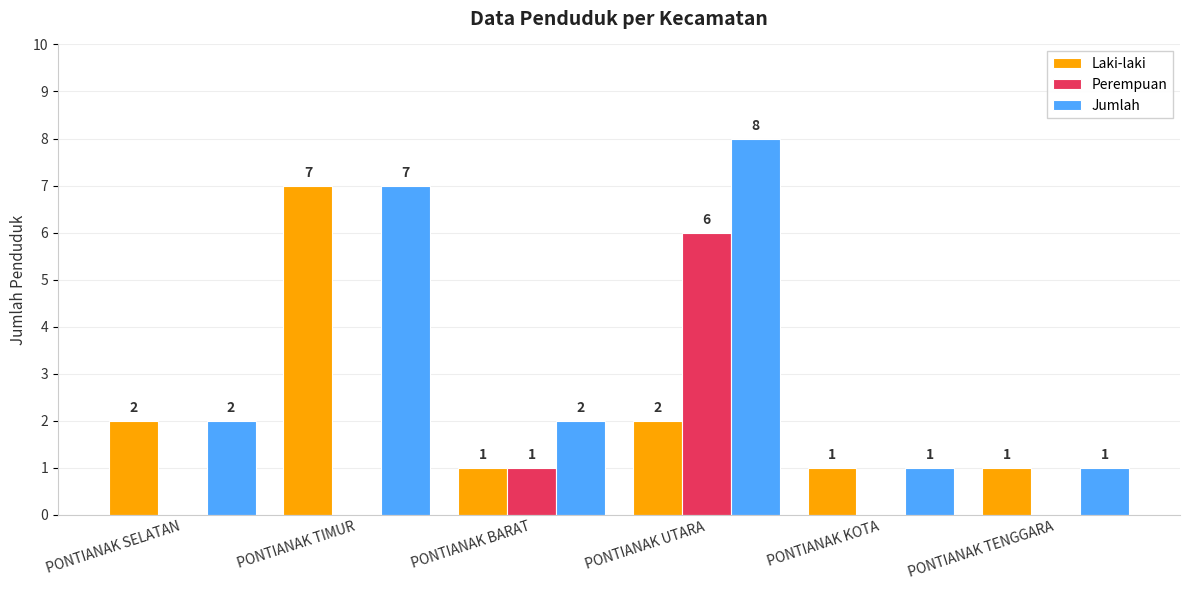

What is the sum of all Jumlah values?

21